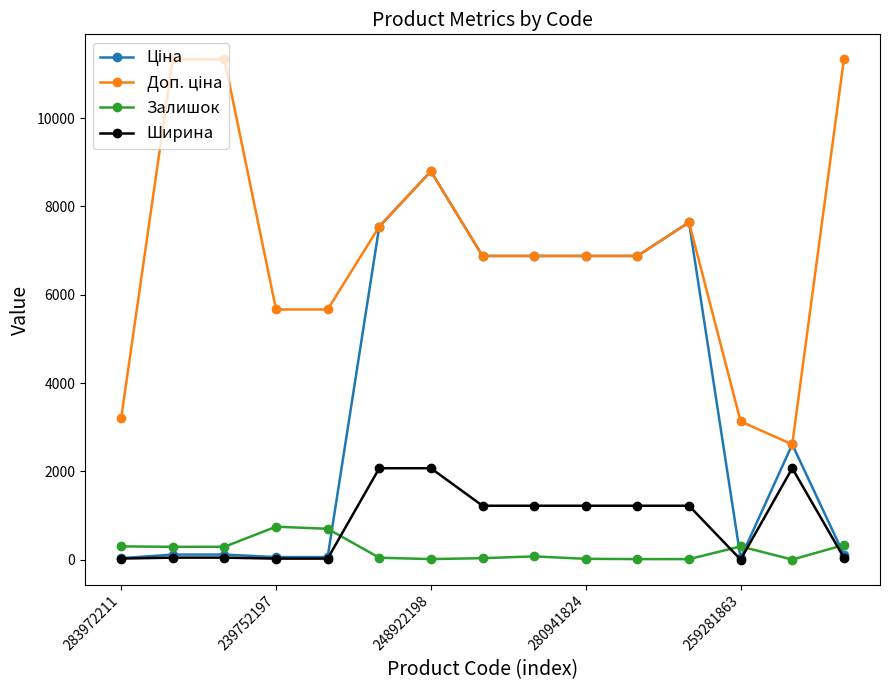

What is the maximum value shown in the chart?

11334.0